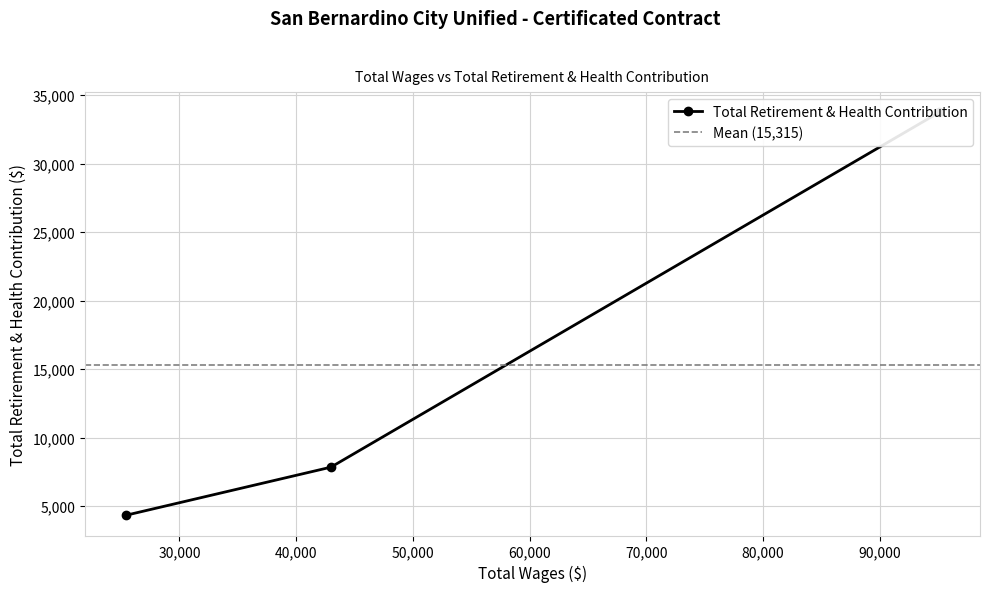

What is the change in value from 42971.0 to 25382.0?

-3516